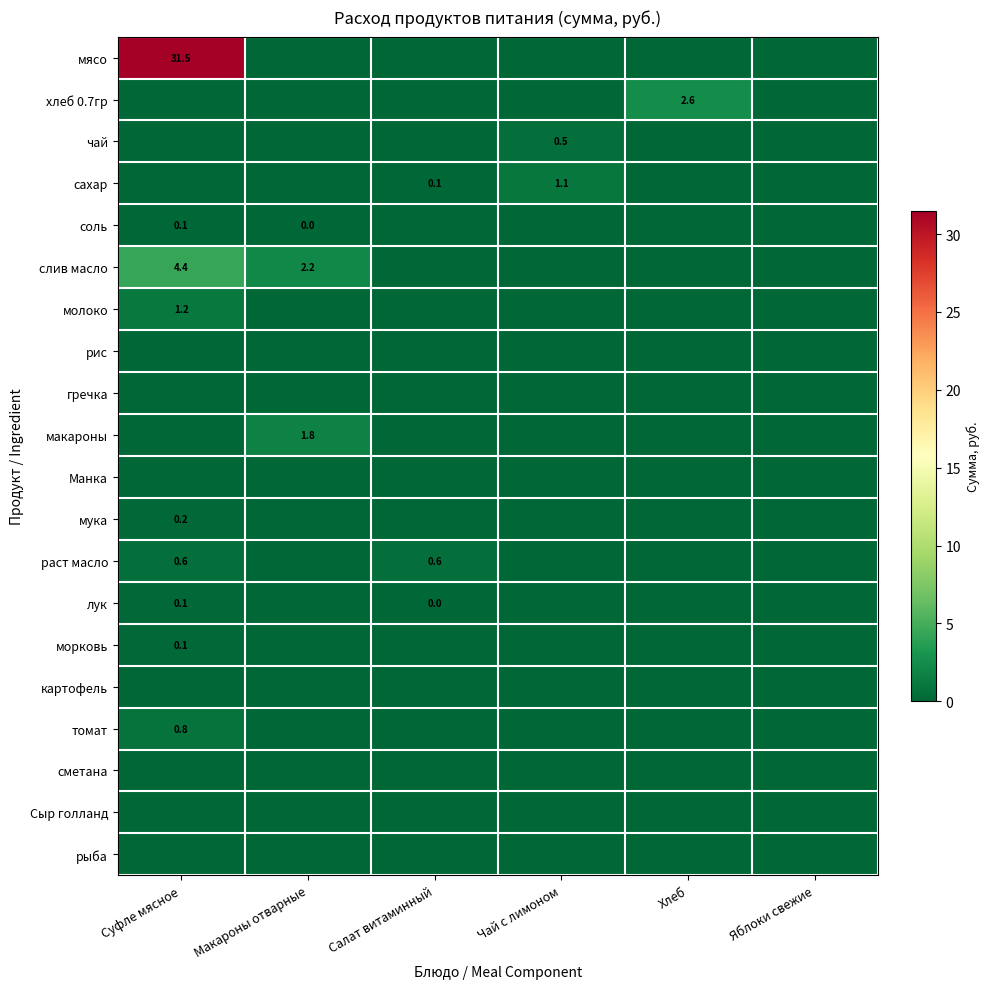

Is it true that слив масло equals 1.2 at Суфле мясное?

False